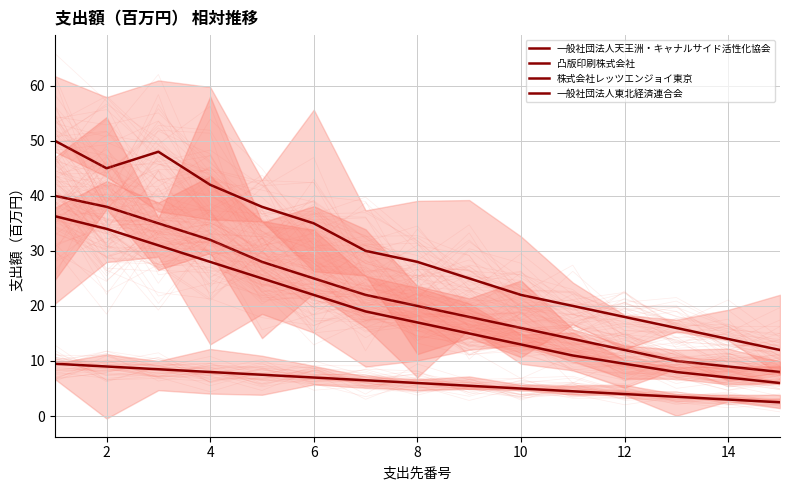

True or false: 株式会社レッツエンジョイ東京 and 一般社団法人天王洲・キャナルサイド活性化協会 intersect in this chart.

False